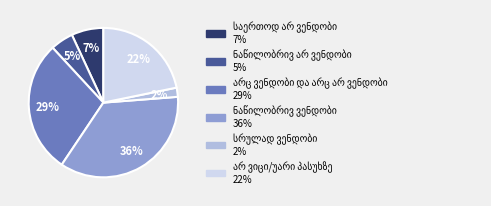

To the nearest percent, what is the average slice percentage?

17%